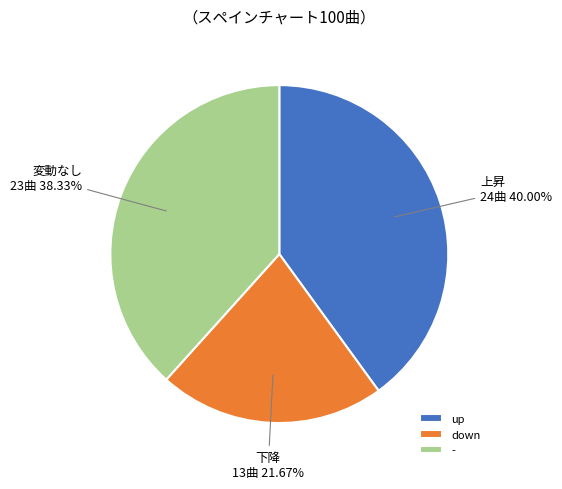

Is it true that - is 38% of the pie?

True